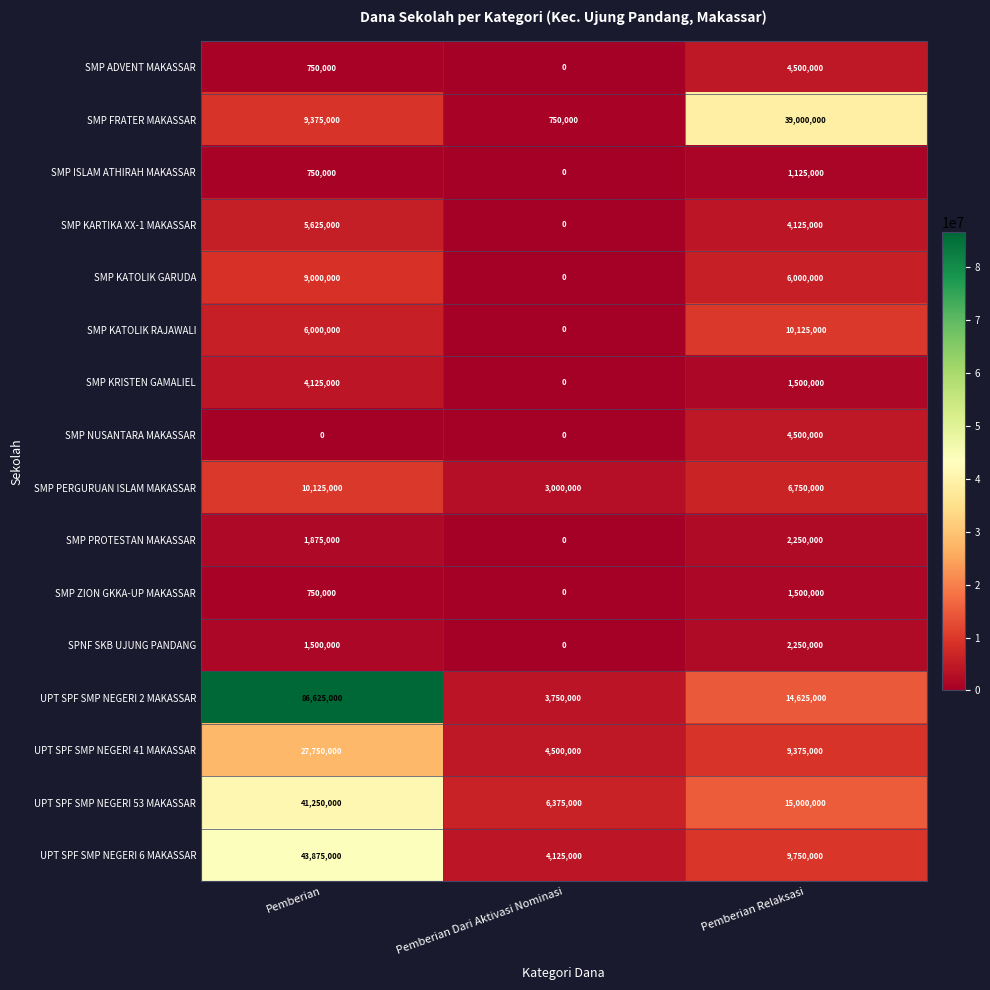

At which label is UPT SPF SMP NEGERI 6 MAKASSAR closest to 24000000?

Pemberian Relaksasi